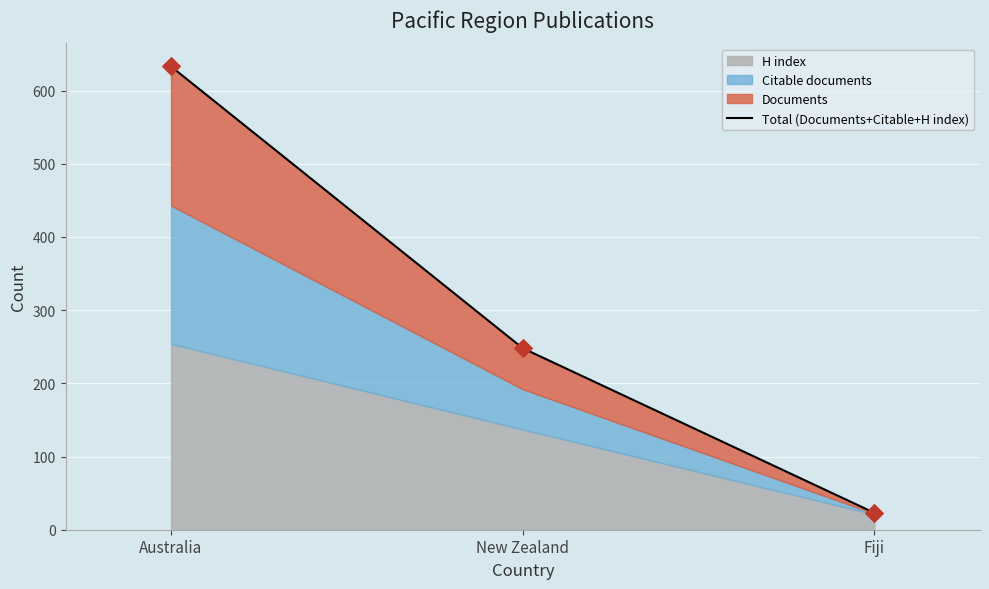

Which has a higher value, Fiji or New Zealand?

New Zealand